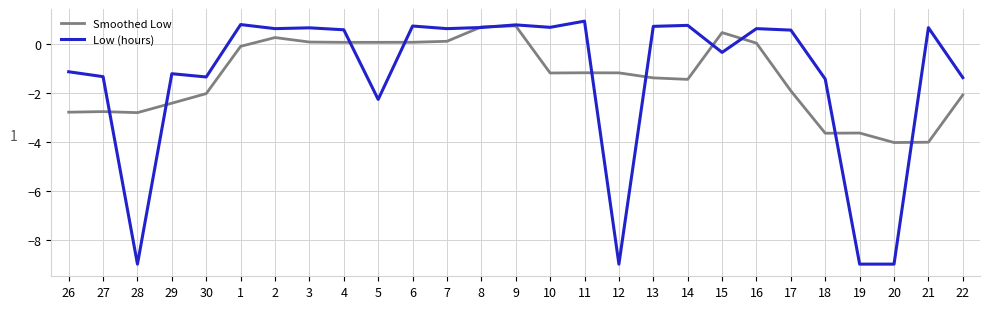

True or false: Smoothed Low has more than 0 points higher than both neighbors.

True